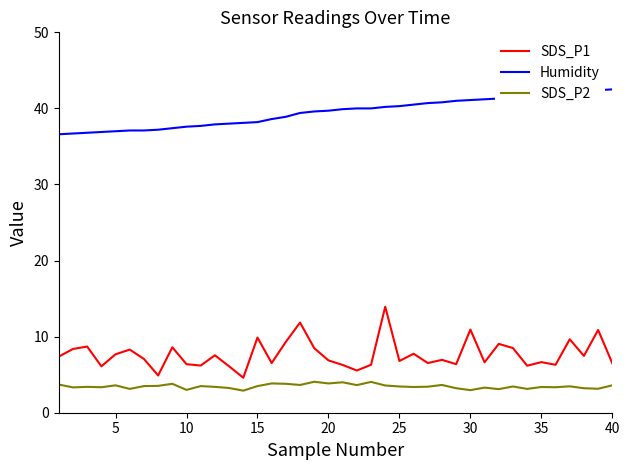

Which series has the largest range (max minus min)?

SDS_P1